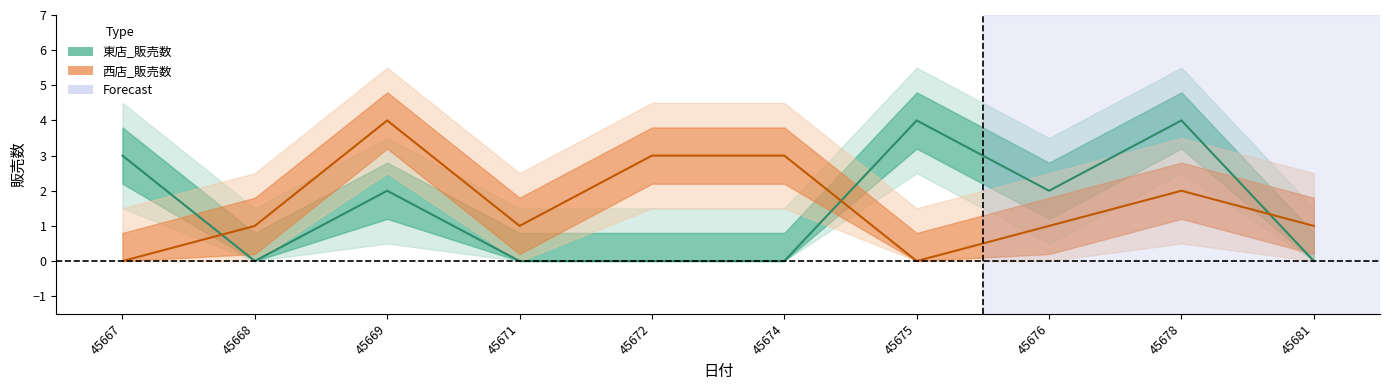

Rank the series by their average value, from highest to lowest.

西店_販売数, 東店_販売数